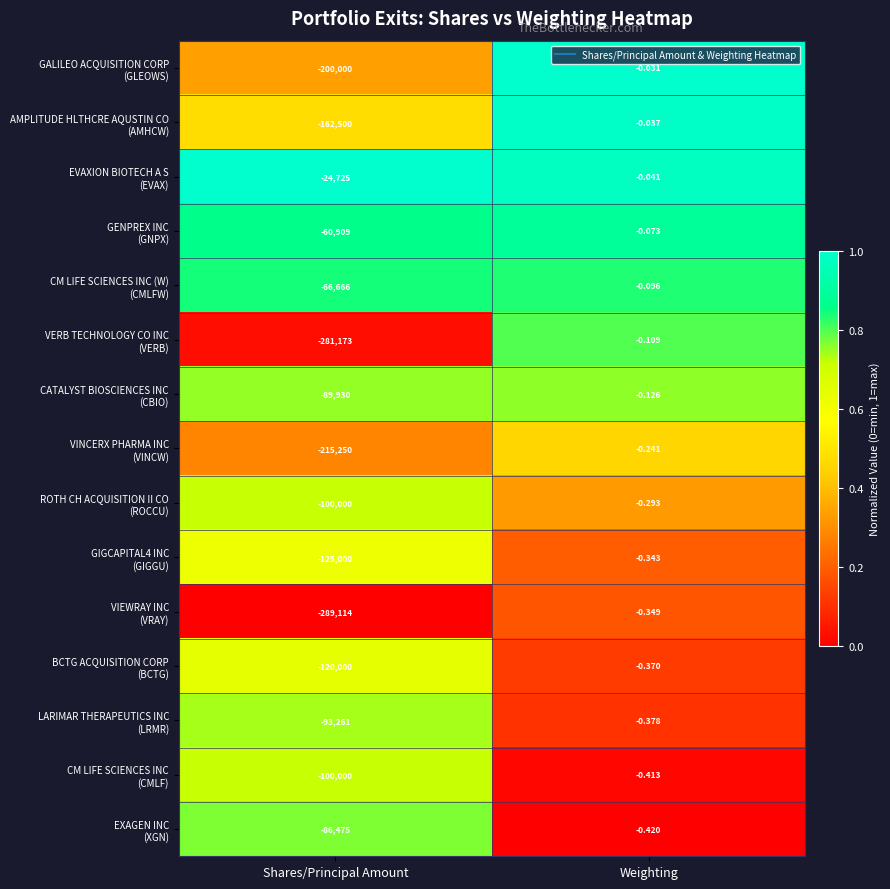

At which category is the sum across all series the highest?

Weighting